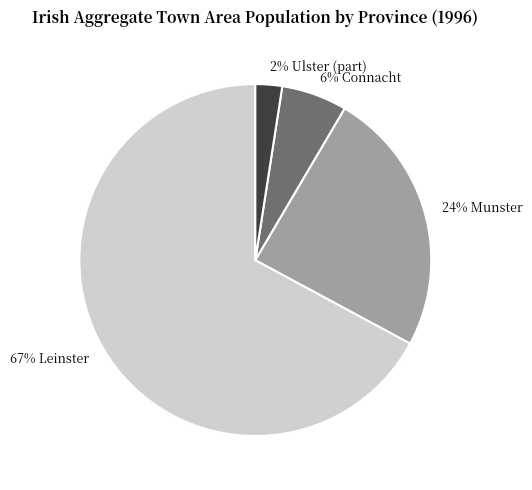

Between 6% Connacht and 2% Ulster (part), which is larger?

6% Connacht